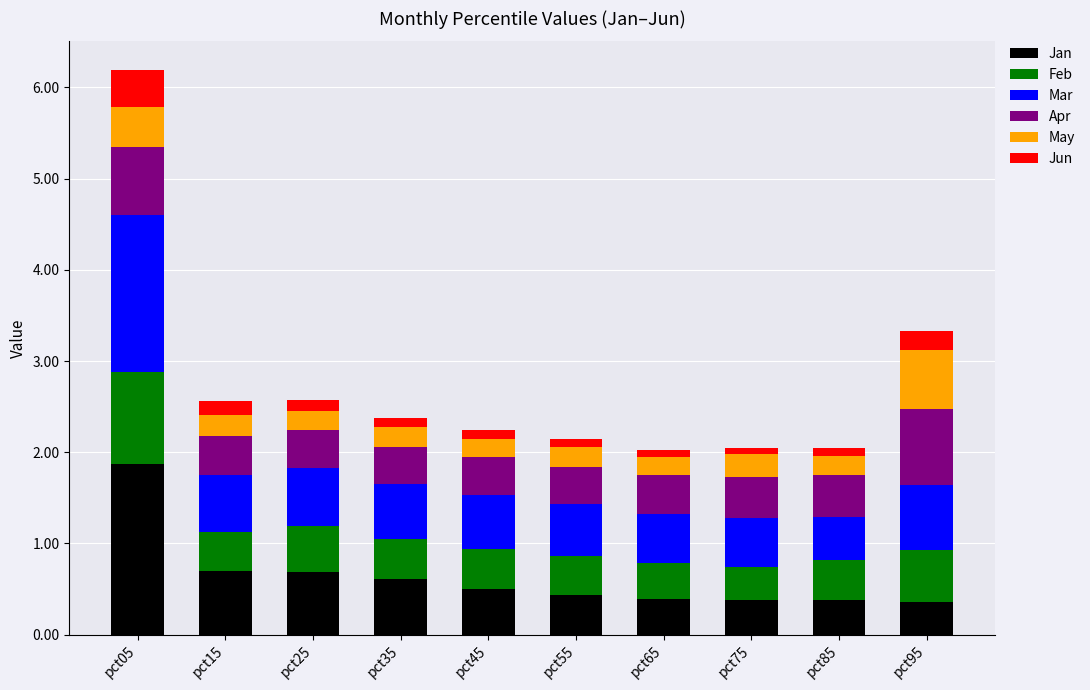

How many series are shown in this chart?

6